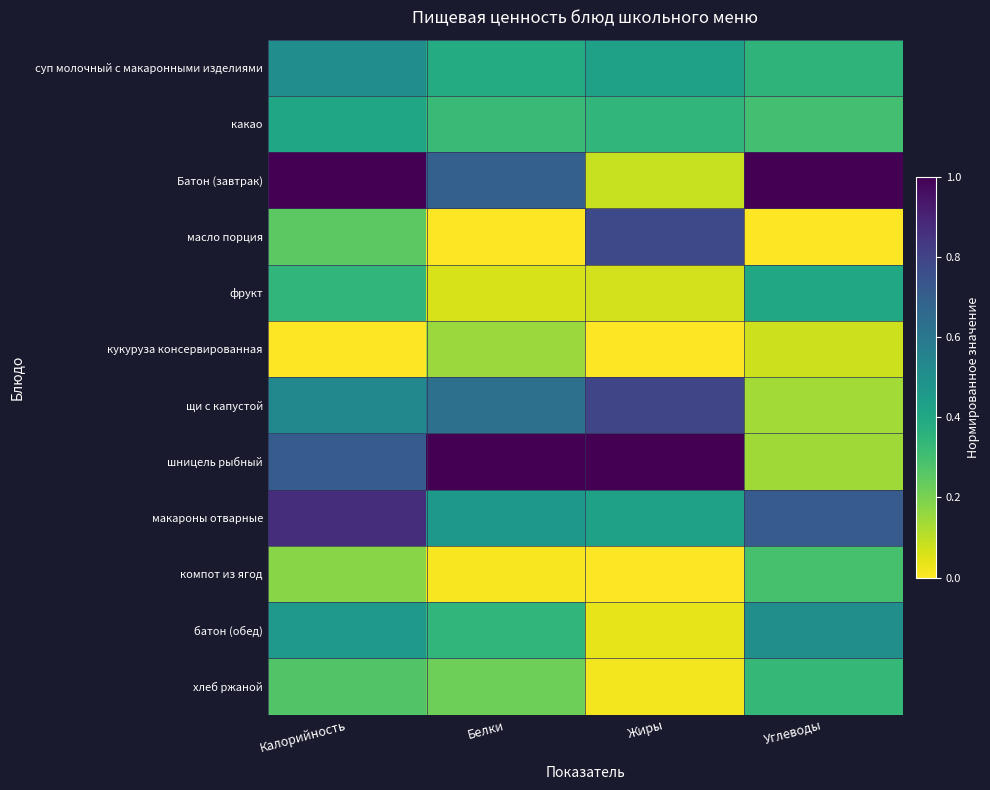

Reading left to right, what are all the values shown in this chart?

суп молочный с макаронными изделиями: Калорийность=0.5	Белки=0.4	Жиры=0.4	Углеводы=0.3
какао: Калорийность=0.4	Белки=0.3	Жиры=0.3	Углеводы=0.3
Батон (завтрак): Калорийность=1.0	Белки=0.7	Жиры=0.1	Углеводы=1.0
масло порция: Калорийность=0.3	Белки=0.0	Жиры=0.8	Углеводы=0.0
фрукт: Калорийность=0.3	Белки=0.1	Жиры=0.1	Углеводы=0.4
кукуруза консервированная: Калорийность=0.0	Белки=0.1	Жиры=0.0	Углеводы=0.1
щи с капустой: Калорийность=0.5	Белки=0.6	Жиры=0.8	Углеводы=0.1
шницель рыбный: Калорийность=0.7	Белки=1.0	Жиры=1.0	Углеводы=0.1
макароны отварные: Калорийность=0.9	Белки=0.5	Жиры=0.4	Углеводы=0.7
компот из ягод: Калорийность=0.2	Белки=0.0	Жиры=0.0	Углеводы=0.3
батон (обед): Калорийность=0.5	Белки=0.3	Жиры=0.0	Углеводы=0.5
хлеб ржаной: Калорийность=0.3	Белки=0.2	Жиры=0.0	Углеводы=0.3